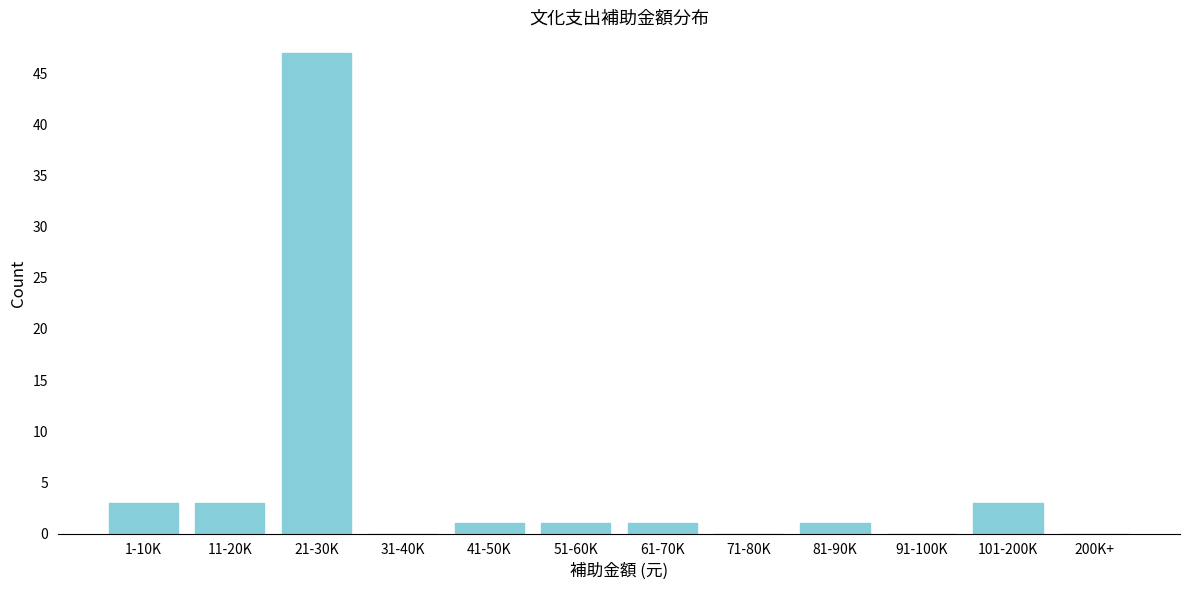

Reading left to right, list all the values displayed in this chart.

1-10K=3	11-20K=3	21-30K=47	31-40K=0	41-50K=1	51-60K=1	61-70K=1	71-80K=0	81-90K=1	91-100K=0	101-200K=3	200K+=0